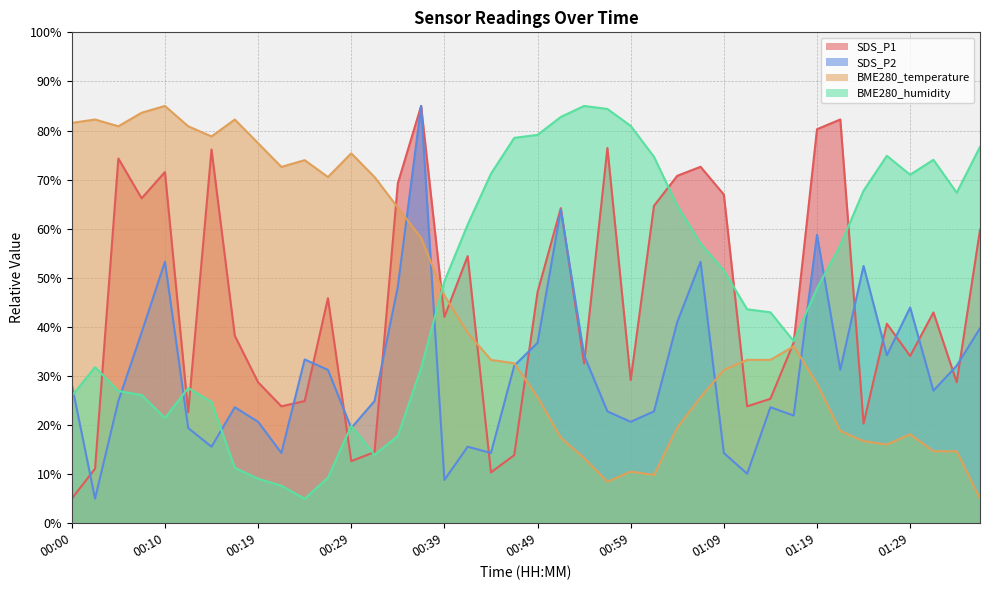

Which series ends up on top after the final intersection of SDS_P1 and BME280_humidity?

BME280_humidity